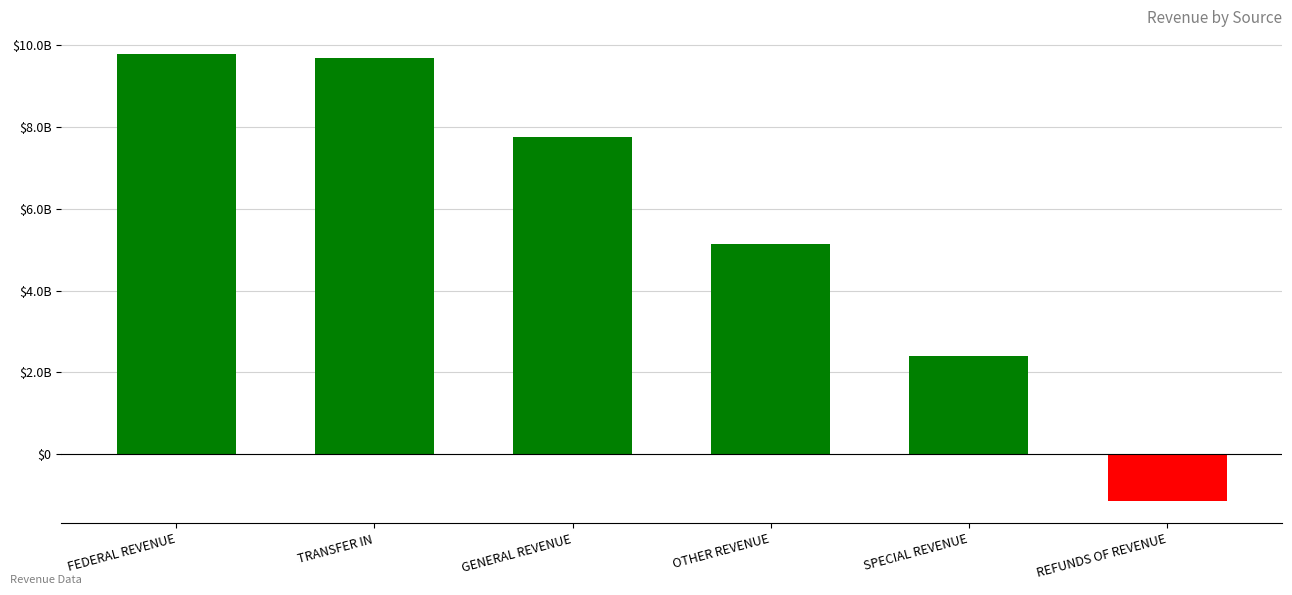

True or false: the data shows 7750542433.2 at GENERAL REVENUE.

True